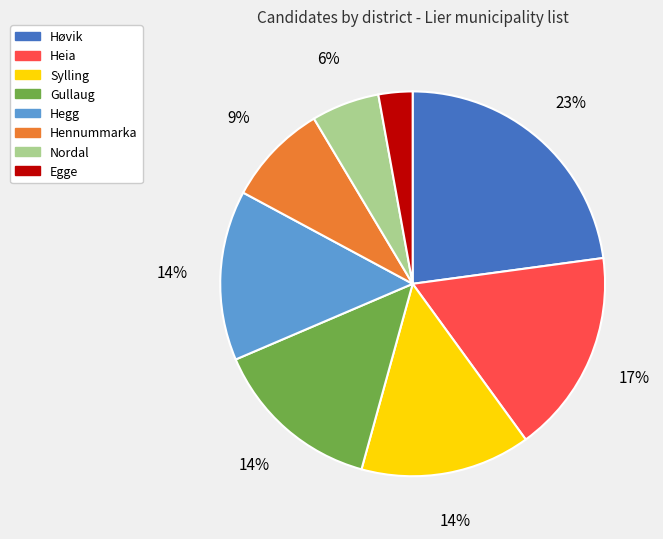

Do Hegg and Egge together represent more than half of the pie?

No